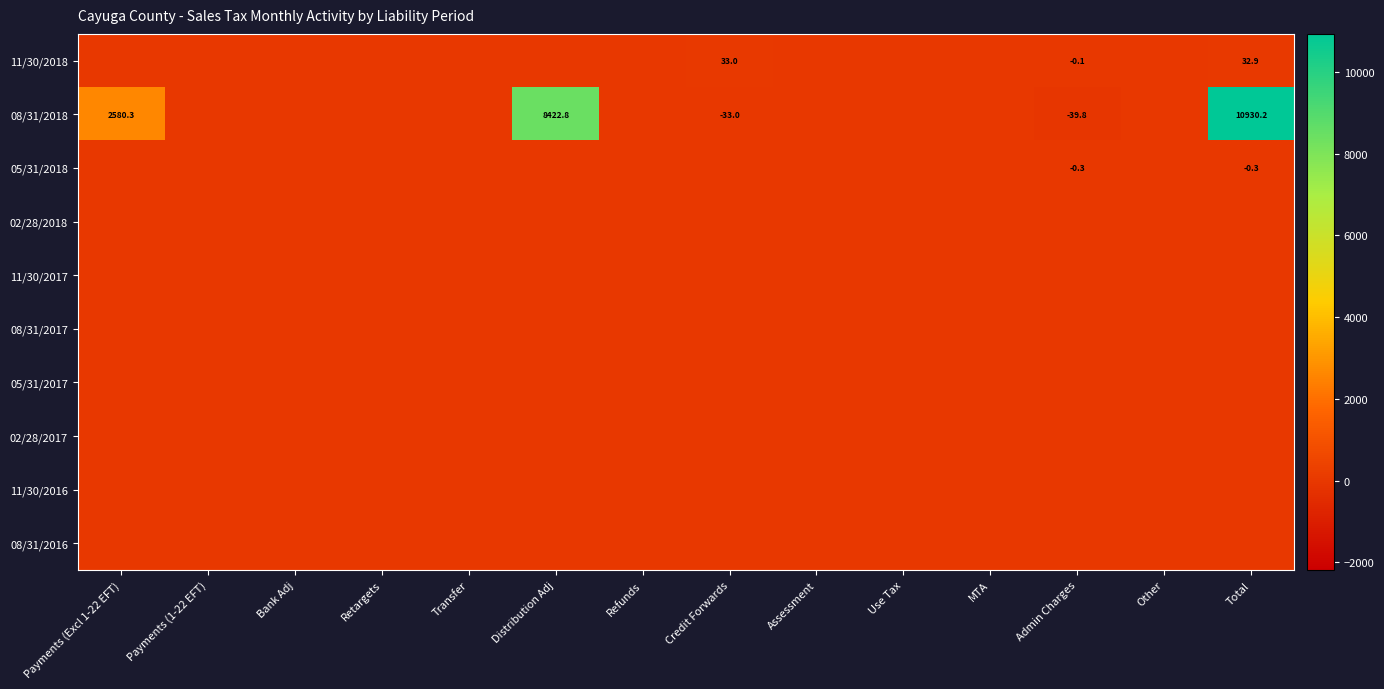

What is the sum of the 11/30/2018 values at Credit Forwards and Admin Charges?

32.9